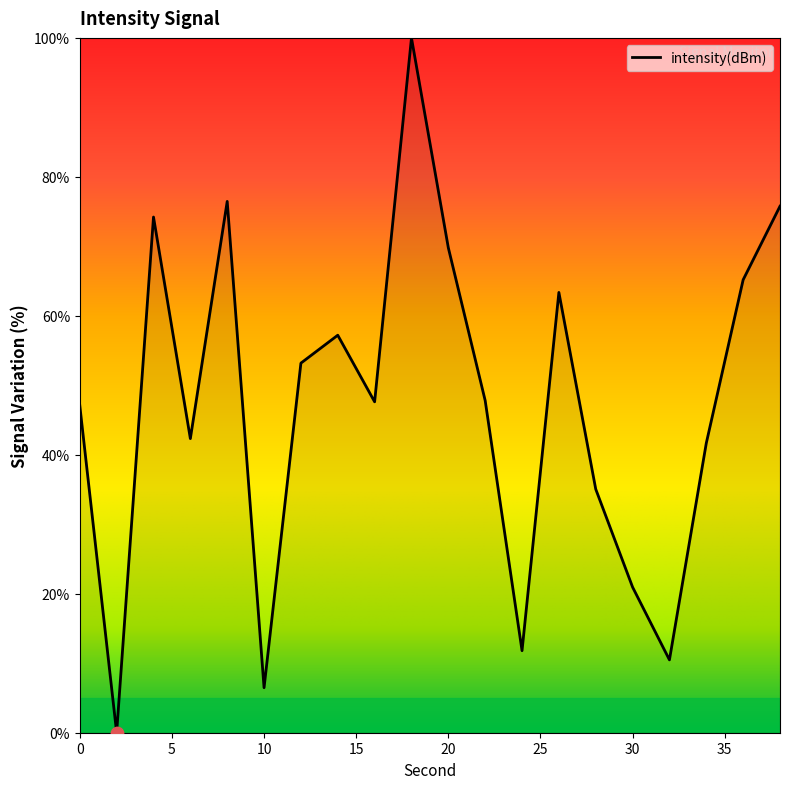

What is the maximum value shown in the chart?

100.0